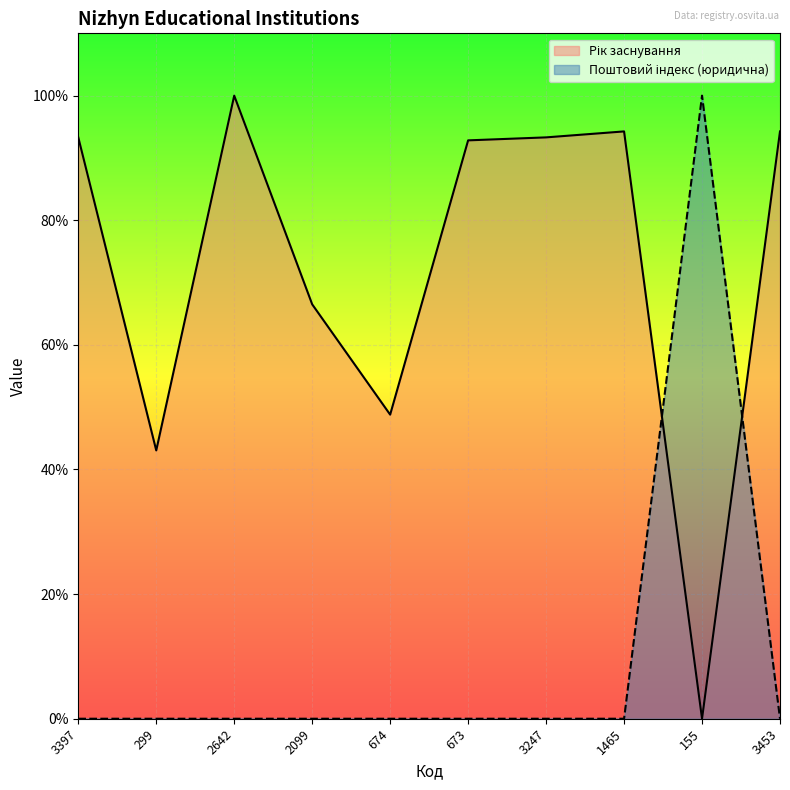

Where is Рік заснування nearest to the value 0?

155